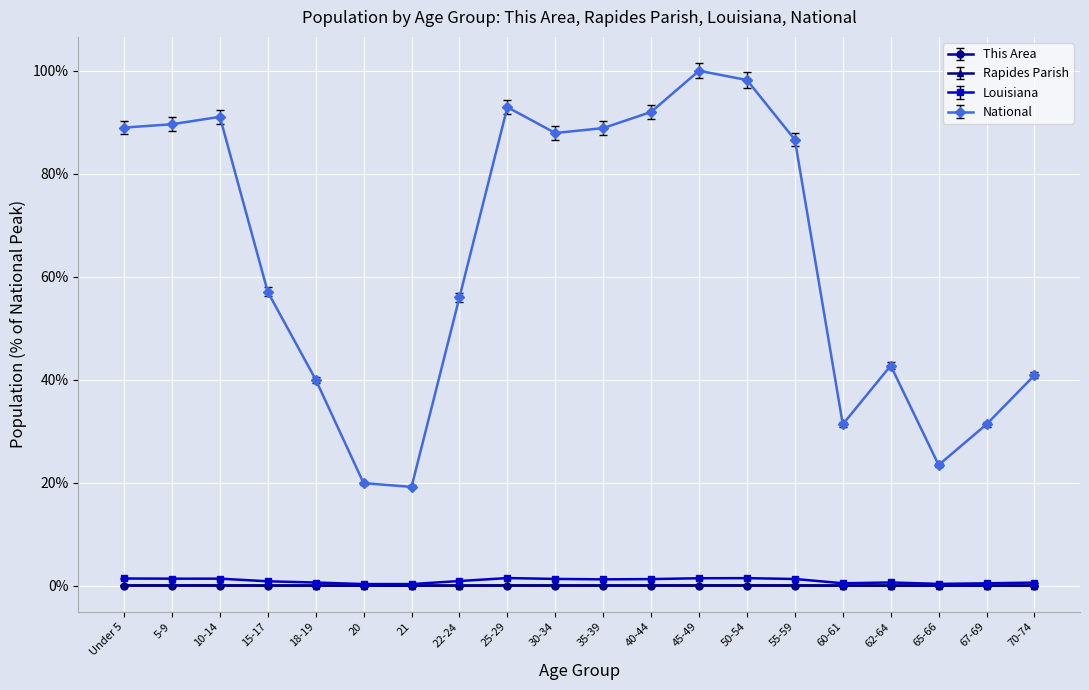

How many lines are shown in the chart?

4